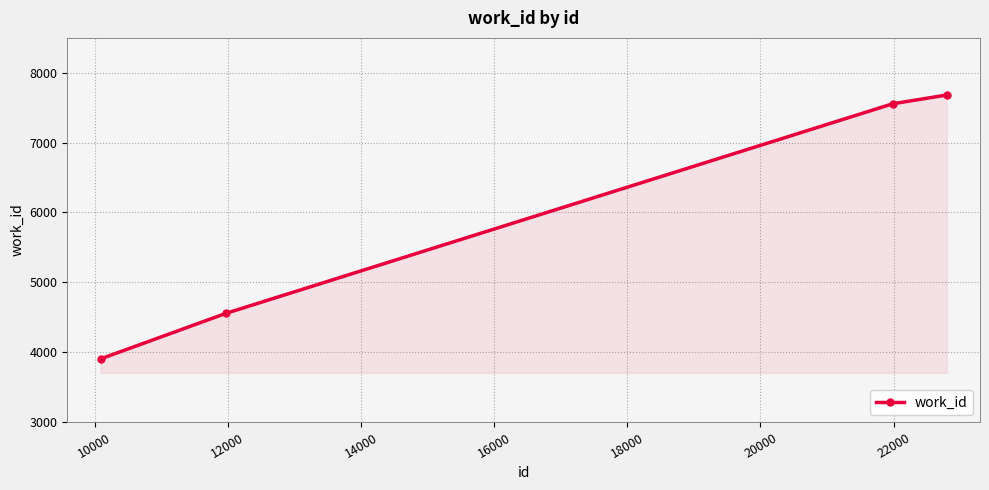

What is the sum of all values?

23696